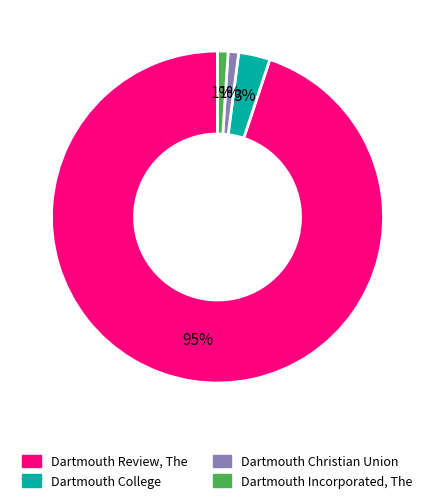

Is there any slice that represents more than half of the pie?

Yes